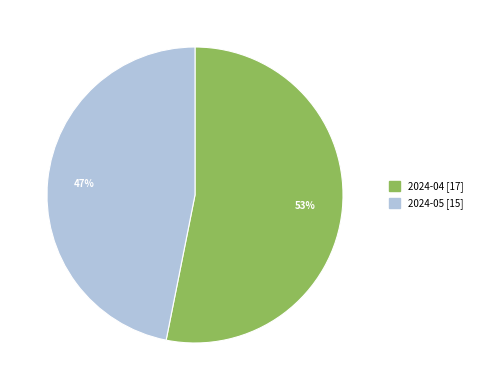

How many slices are in this pie chart?

2